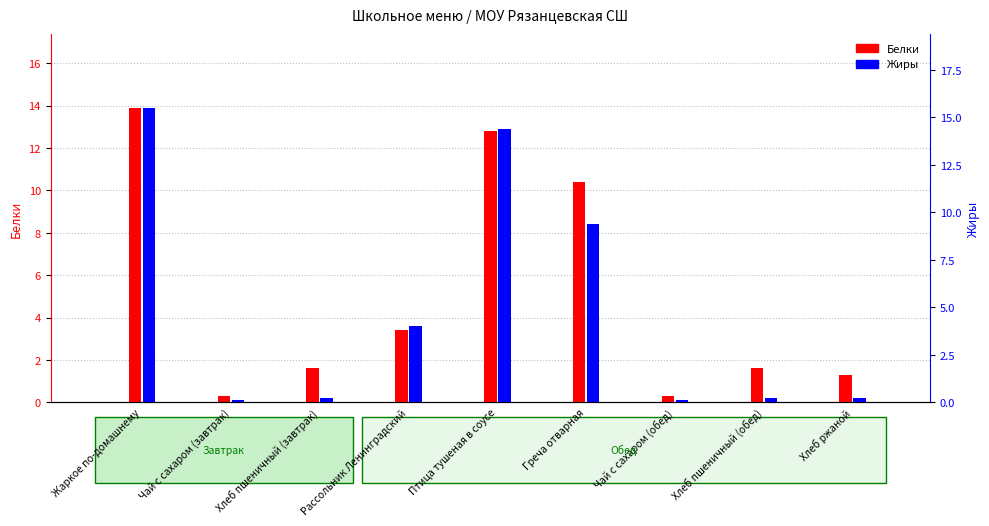

What is the label of the 1st bar from the left?

Жаркое по-домашнему